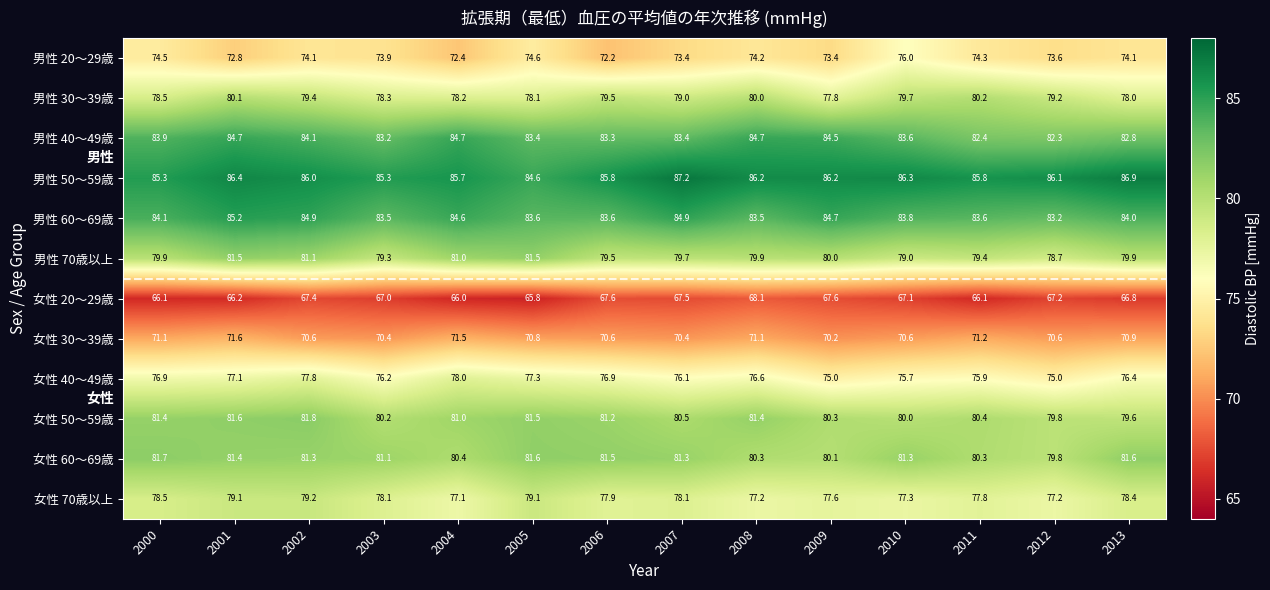

What is the average value of the 女性 30～39歳 series?

70.8